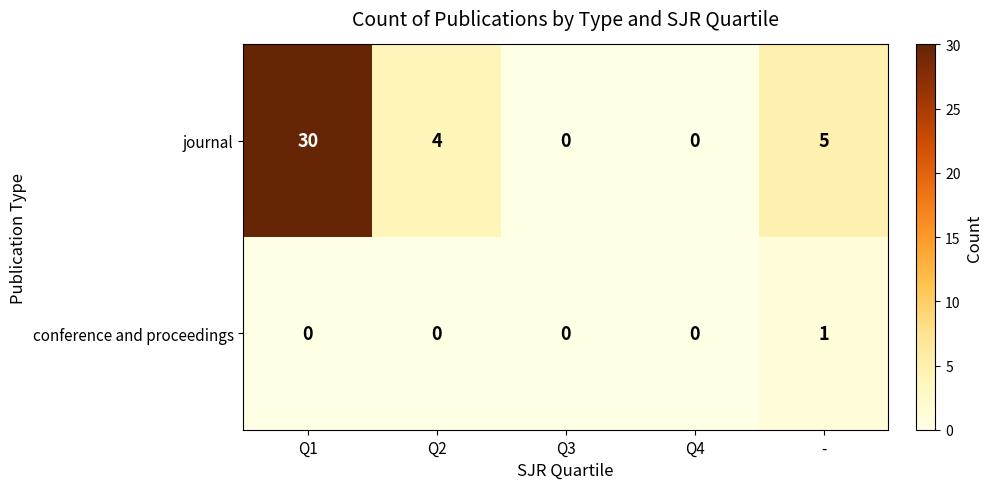

How many distinct data groups are displayed?

2